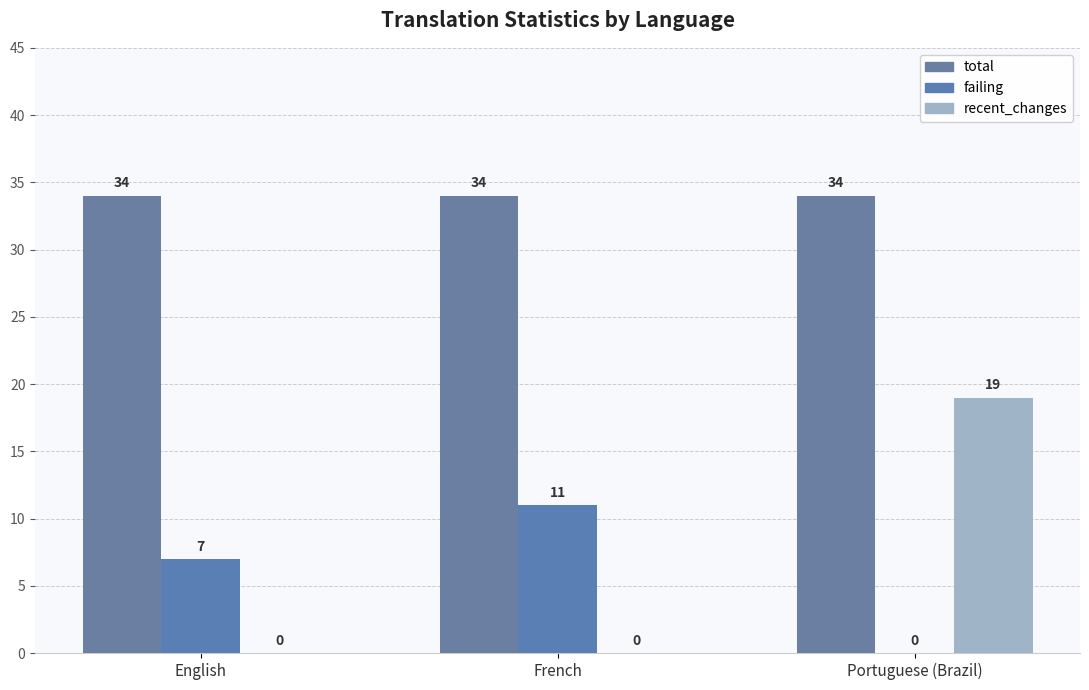

What position from the left is English?

1